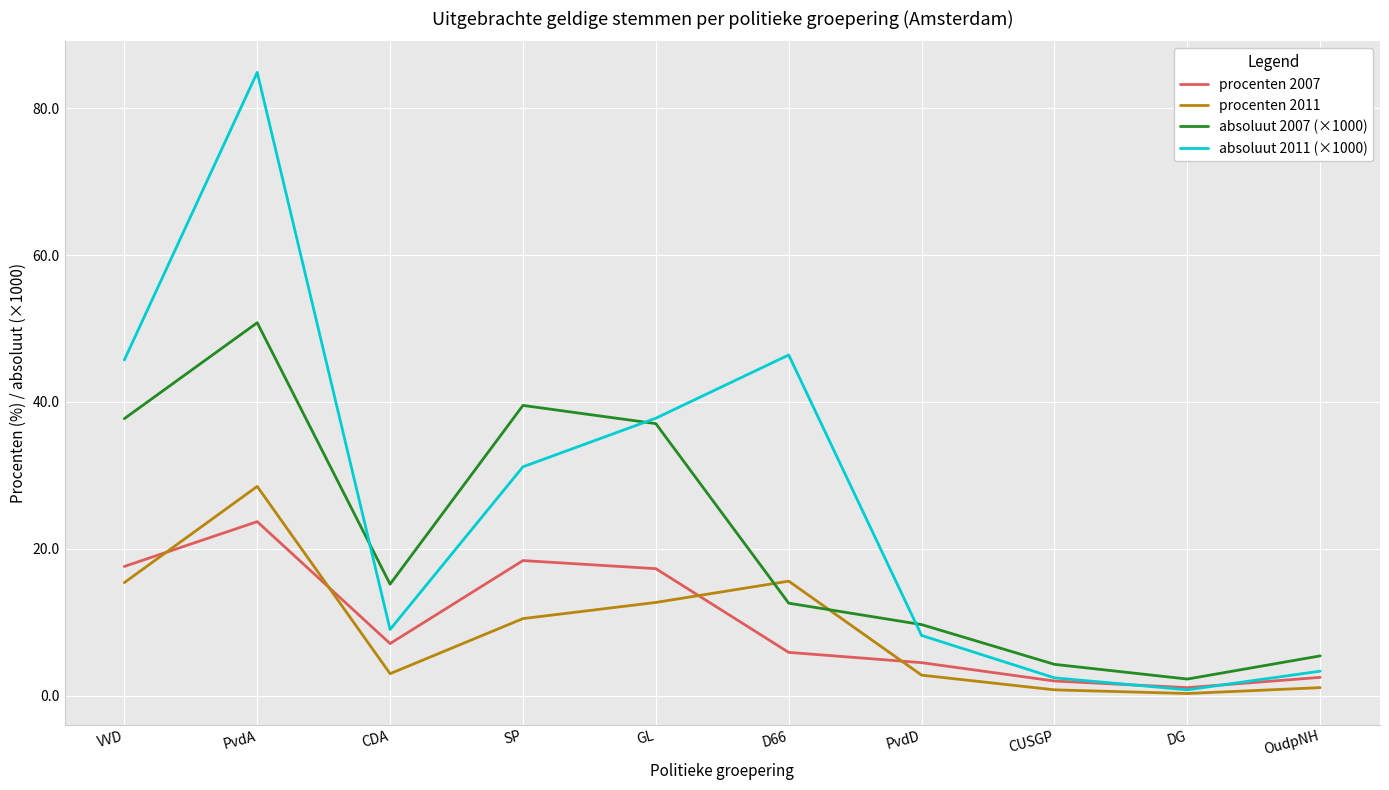

What is the spread (max minus min) of values at SP?

29.0